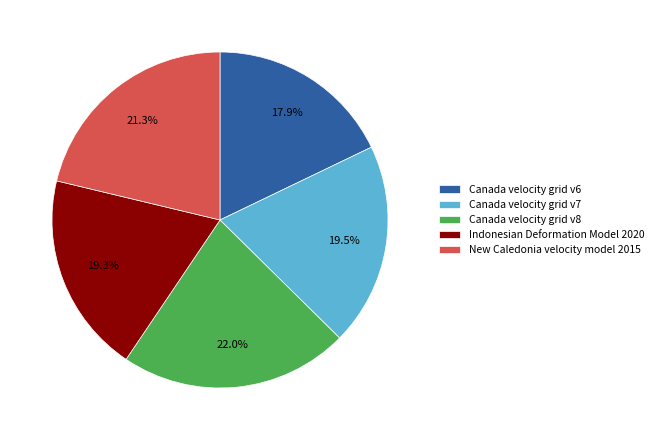

How many slices are in this pie chart?

5